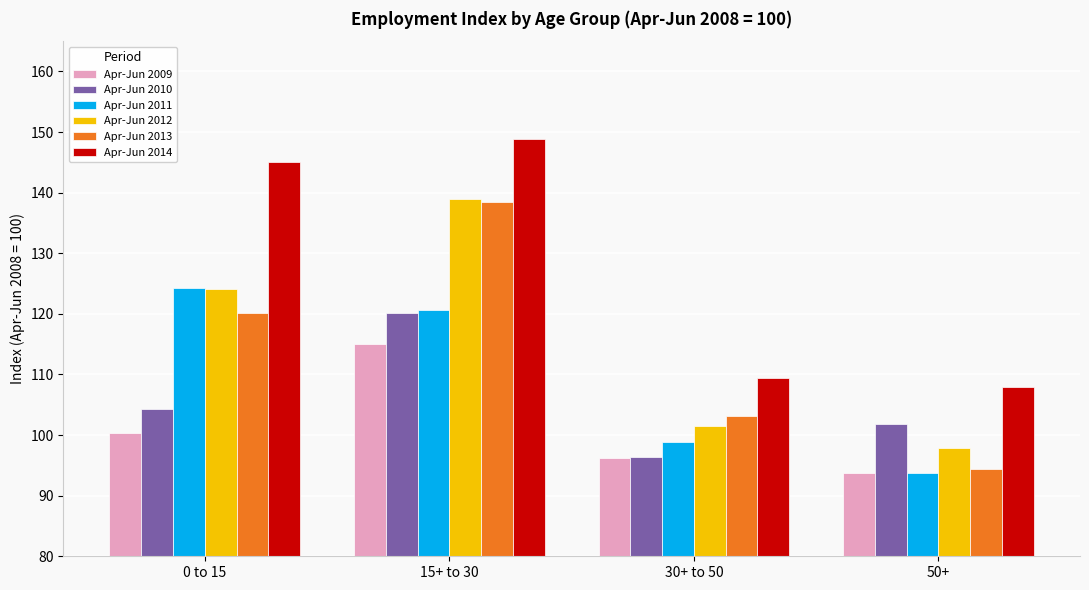

Reading left to right, transcribe all the data shown in this chart.

Apr-Jun 2009: 0 to 15=100.3	15+ to 30=115.1	30+ to 50=96.3	50+=93.8
Apr-Jun 2010: 0 to 15=104.3	15+ to 30=120.1	30+ to 50=96.3	50+=101.8
Apr-Jun 2011: 0 to 15=124.3	15+ to 30=120.6	30+ to 50=98.9	50+=93.8
Apr-Jun 2012: 0 to 15=124.2	15+ to 30=139.0	30+ to 50=101.4	50+=97.8
Apr-Jun 2013: 0 to 15=120.1	15+ to 30=138.4	30+ to 50=103.1	50+=94.4
Apr-Jun 2014: 0 to 15=145.0	15+ to 30=148.9	30+ to 50=109.4	50+=107.9